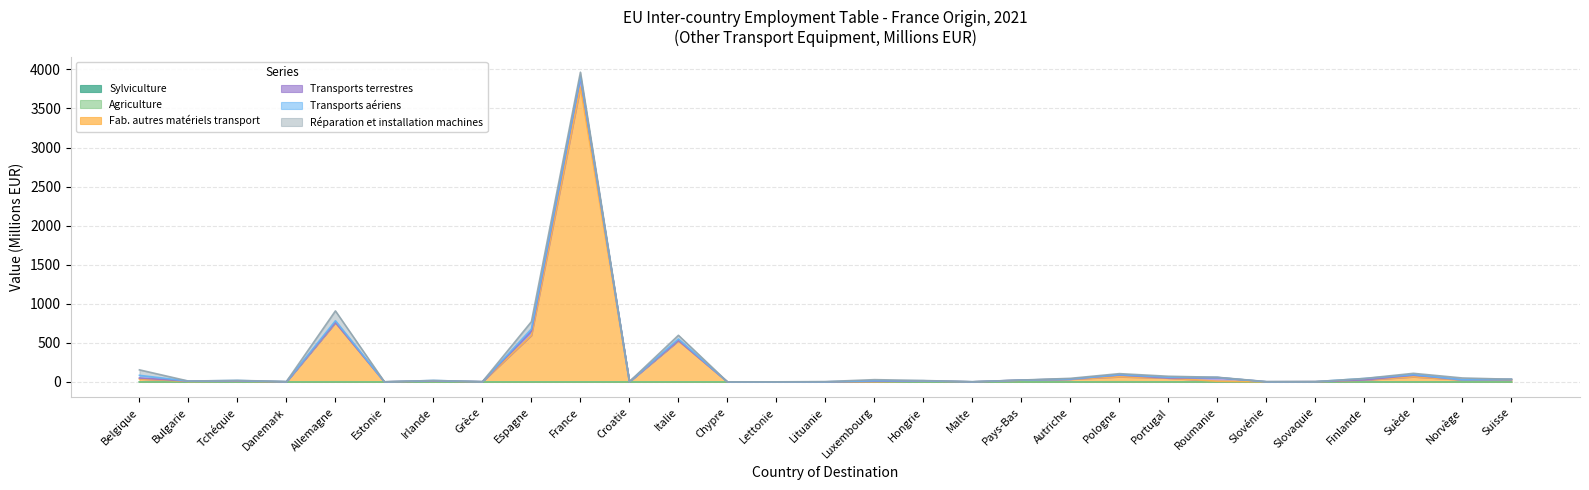

At which label does Agriculture reach its peak?

Allemagne